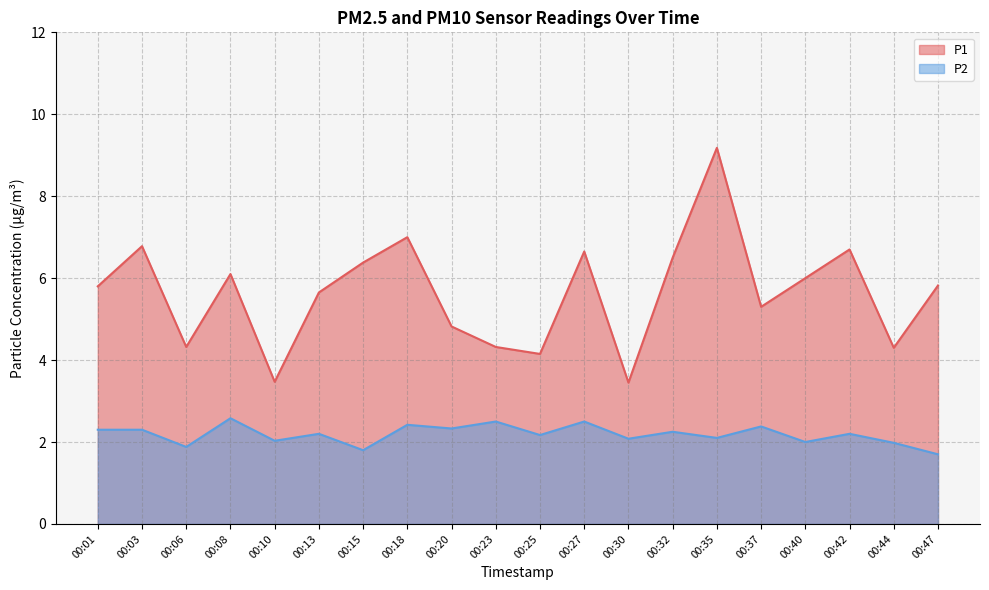

True or false: P2 and P1 intersect in this chart.

False